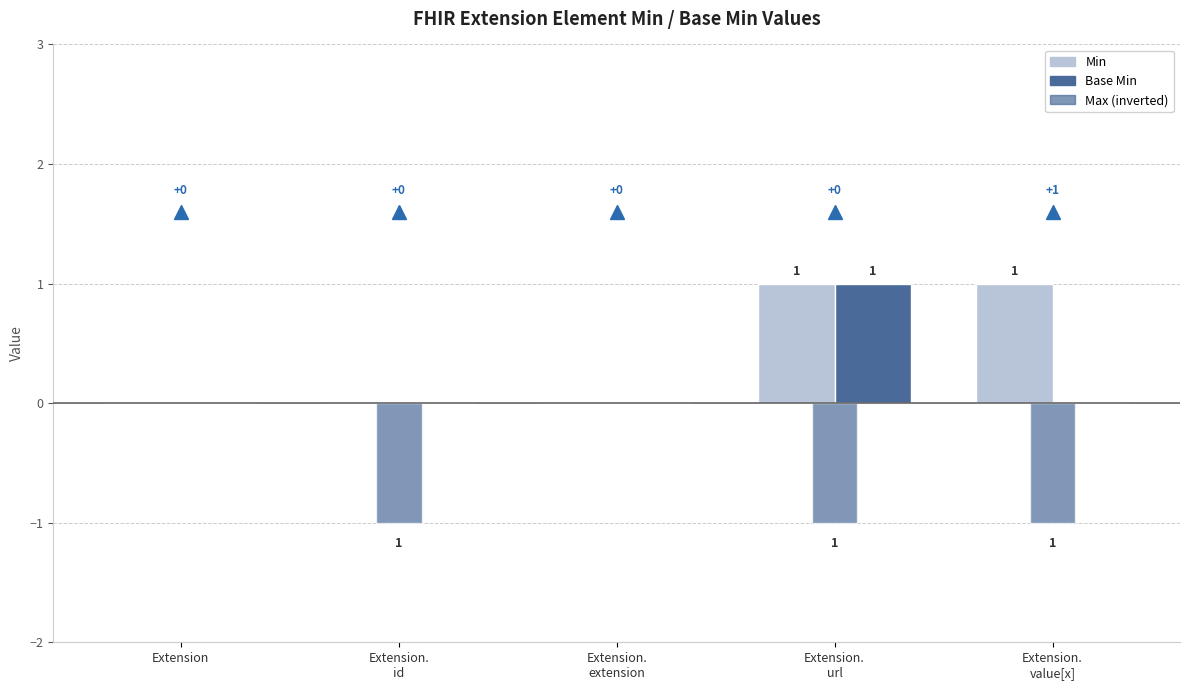

List the labels in order of Min value, largest first.

Extension.
url, Extension.
value[x], Extension, Extension.
id, Extension.
extension